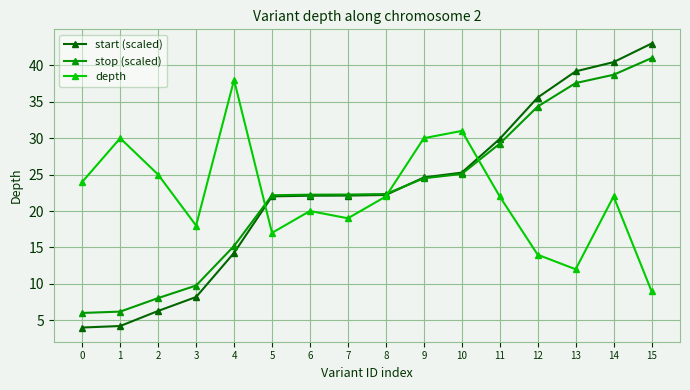

At which category is the sum across all series the highest?

14